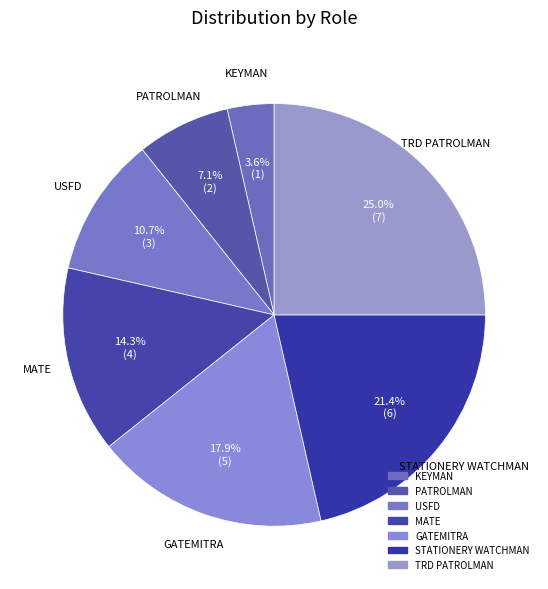

How many segments does this pie chart have?

7